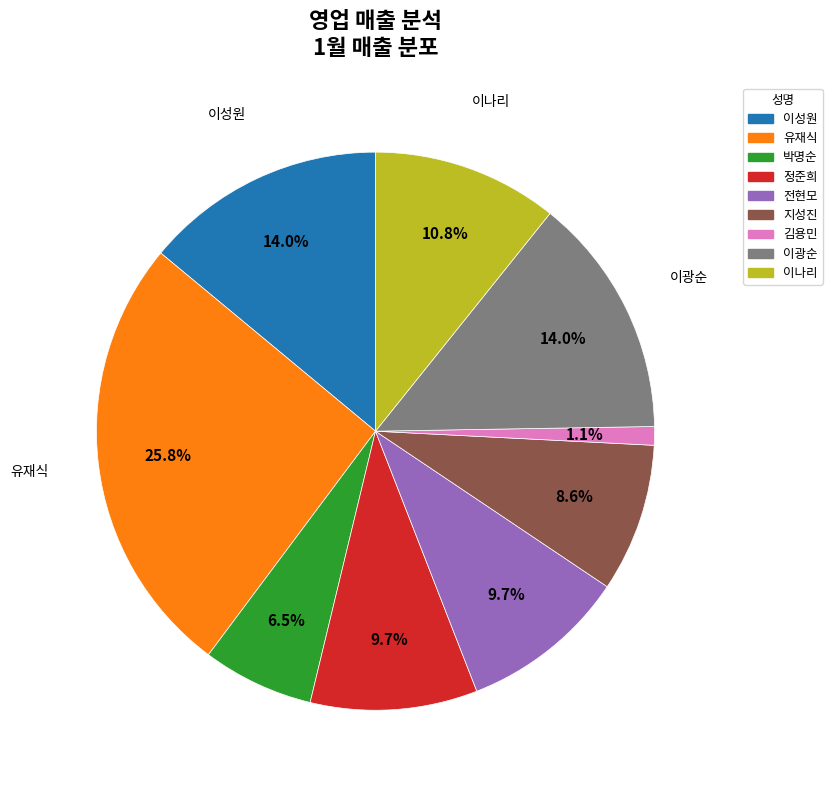

What is the total percentage of 이광순 and 전현모?

23.7%